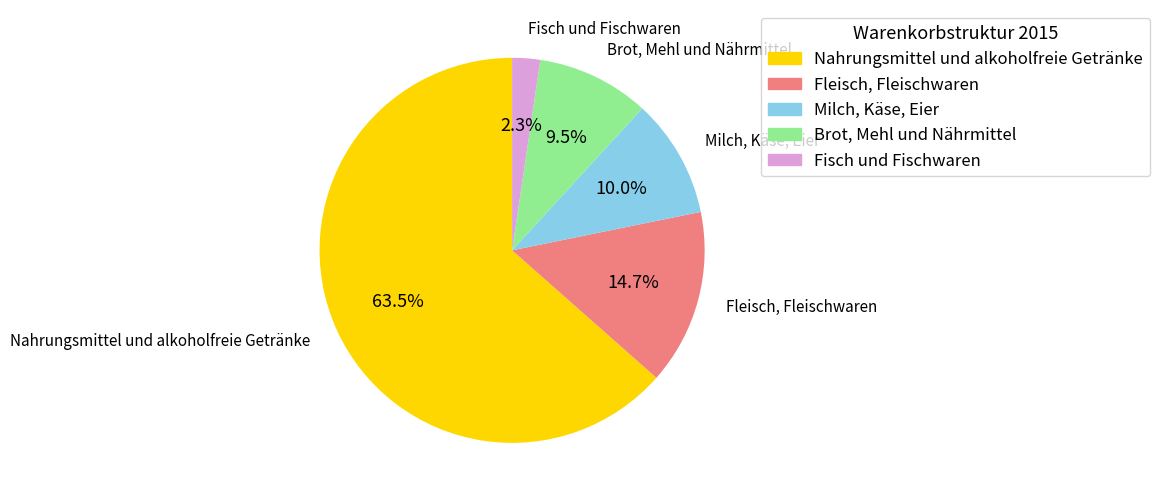

Count the number of slices in the pie.

5